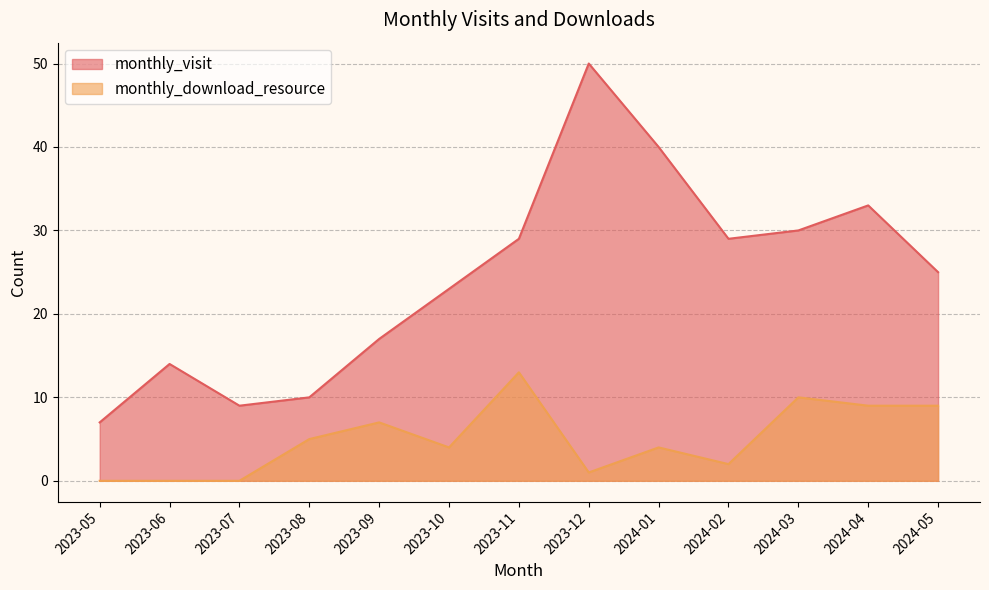

Rank the series by their maximum value, from highest to lowest.

monthly_visit, monthly_download_resource